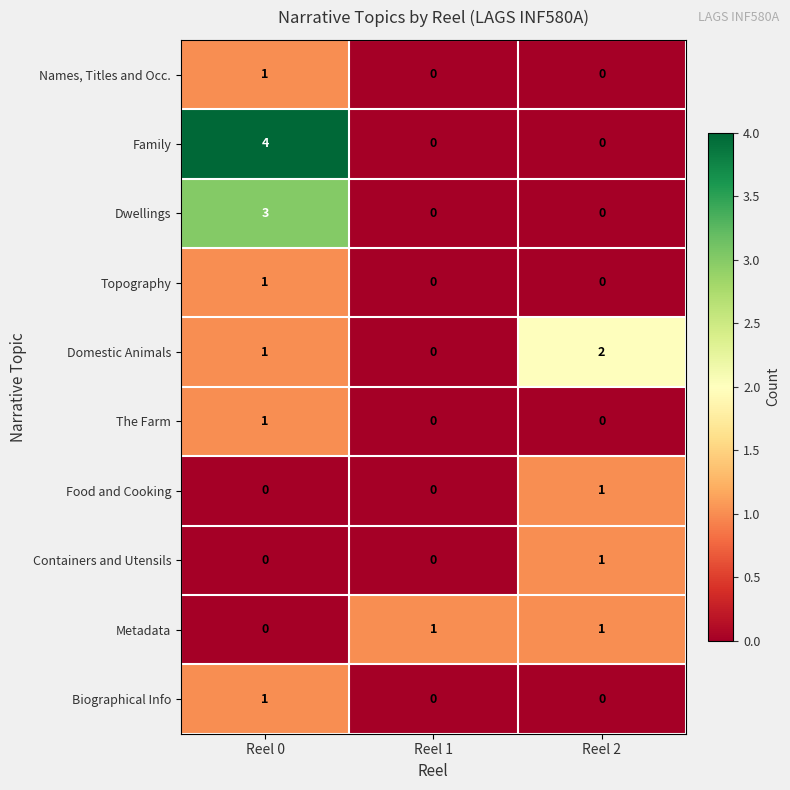

Reading left to right, extract all data points from this chart.

Names, Titles and Occ.: Reel 0=1	Reel 1=0	Reel 2=0
Family: Reel 0=4	Reel 1=0	Reel 2=0
Dwellings: Reel 0=3	Reel 1=0	Reel 2=0
Topography: Reel 0=1	Reel 1=0	Reel 2=0
Domestic Animals: Reel 0=1	Reel 1=0	Reel 2=2
The Farm: Reel 0=1	Reel 1=0	Reel 2=0
Food and Cooking: Reel 0=0	Reel 1=0	Reel 2=1
Containers and Utensils: Reel 0=0	Reel 1=0	Reel 2=1
Metadata: Reel 0=0	Reel 1=1	Reel 2=1
Biographical Info: Reel 0=1	Reel 1=0	Reel 2=0